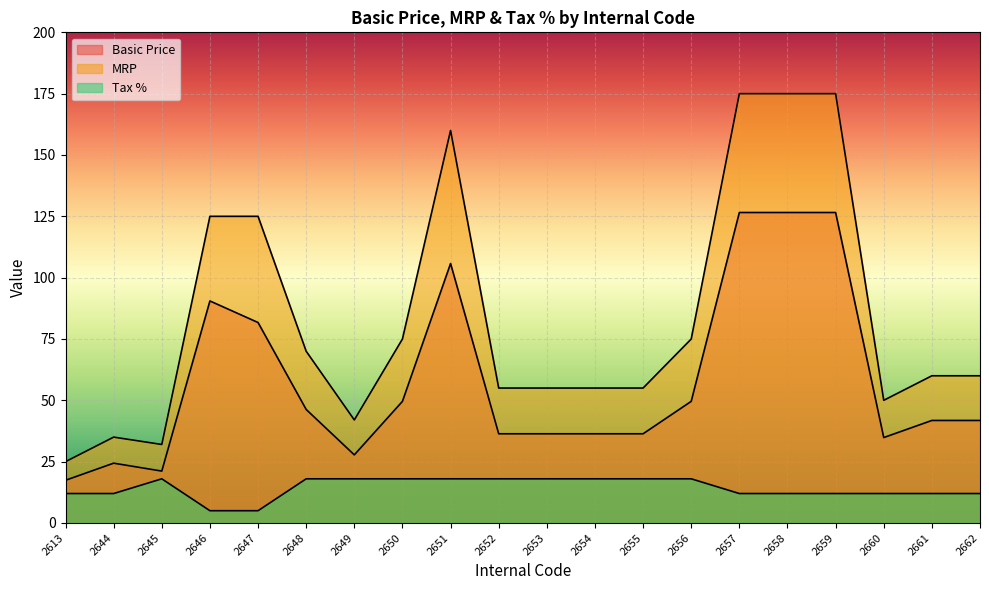

True or false: Basic Price has a value of 46.9 at 2657.

False